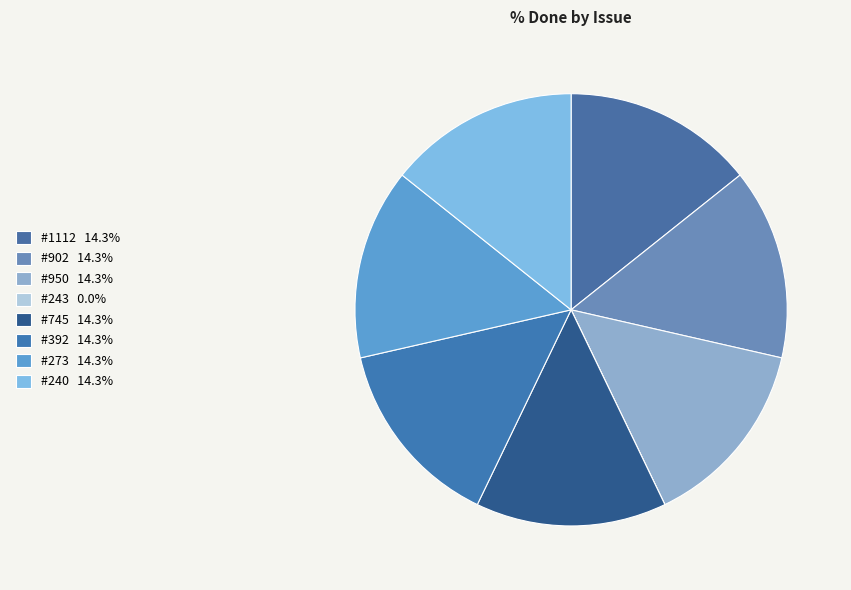

Count the number of slices in the pie.

8